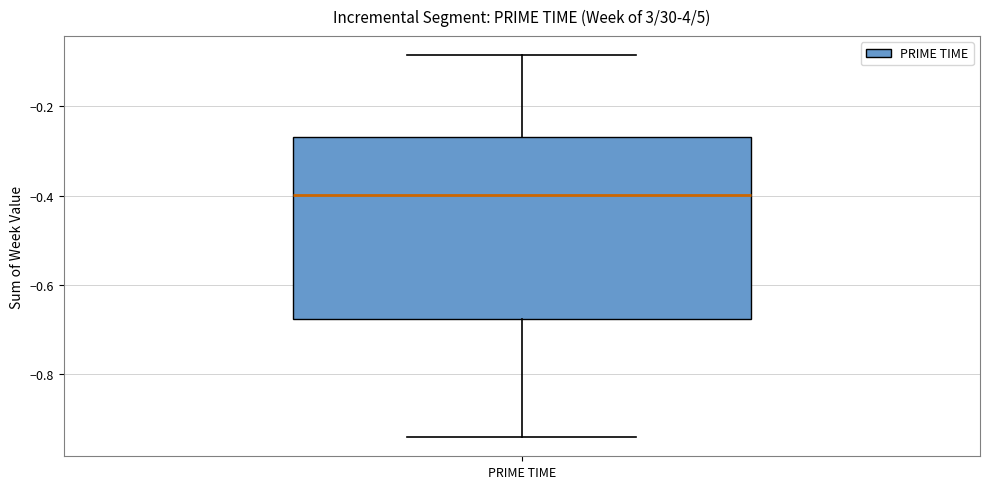

Where does the upper whisker of the box for PRIME TIME end on the y-axis? The values are not printed on the chart, so give them approximately, as read against the axis.

-0.08